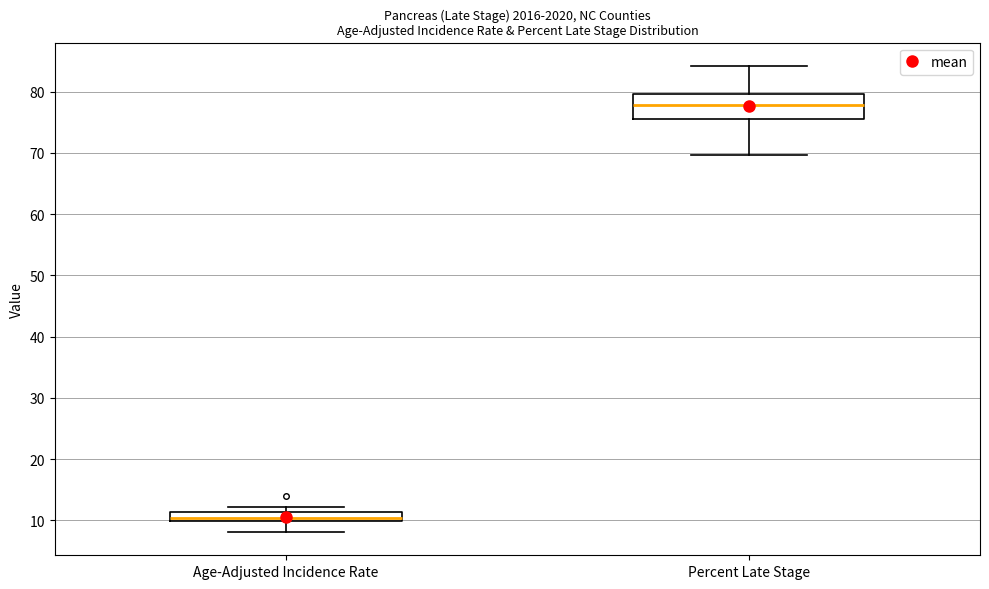

Comparing the boxes themselves (not the whiskers), which one is the tallest?

Percent Late Stage